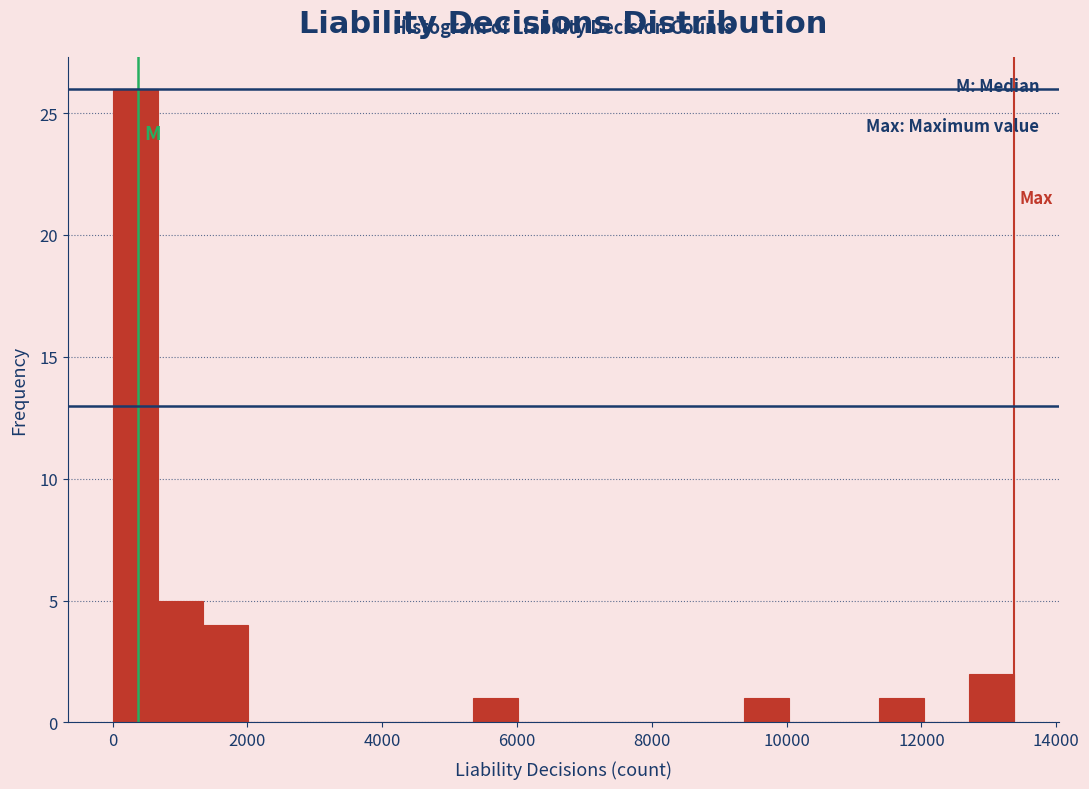

Read against the x-axis, roughly where is the centre of the tallest bar?

400